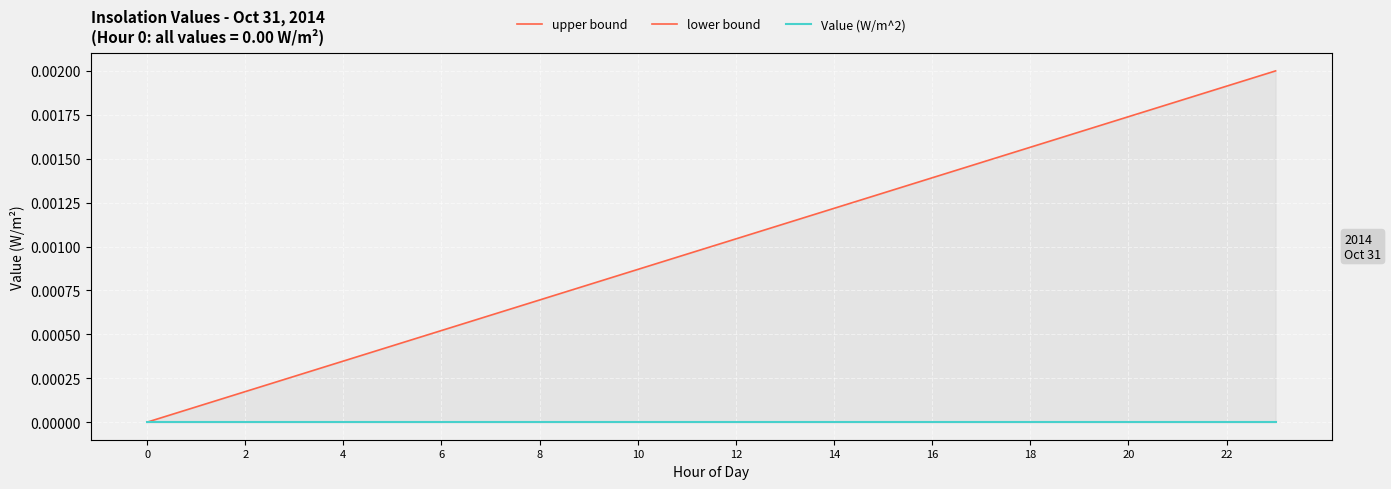

Which series has the largest range (max minus min)?

upper bound